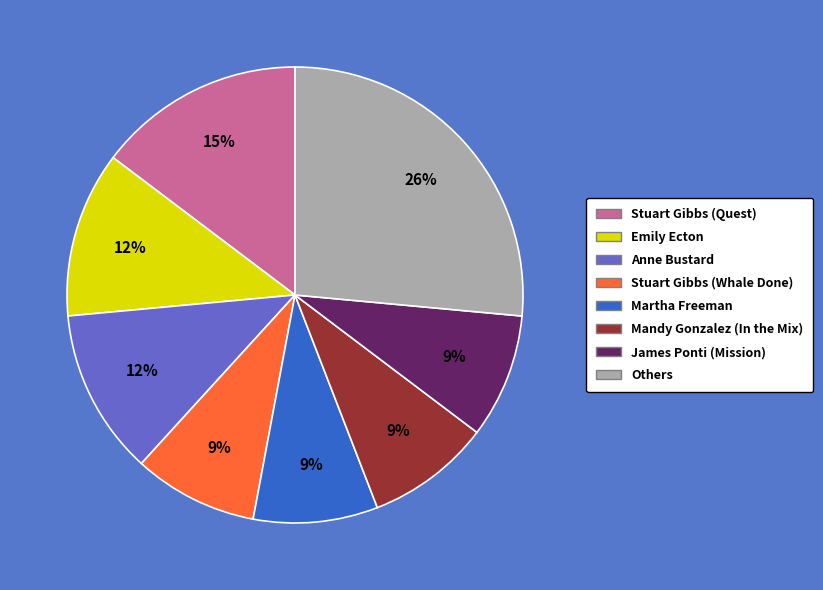

Is there a majority slice in this chart?

No